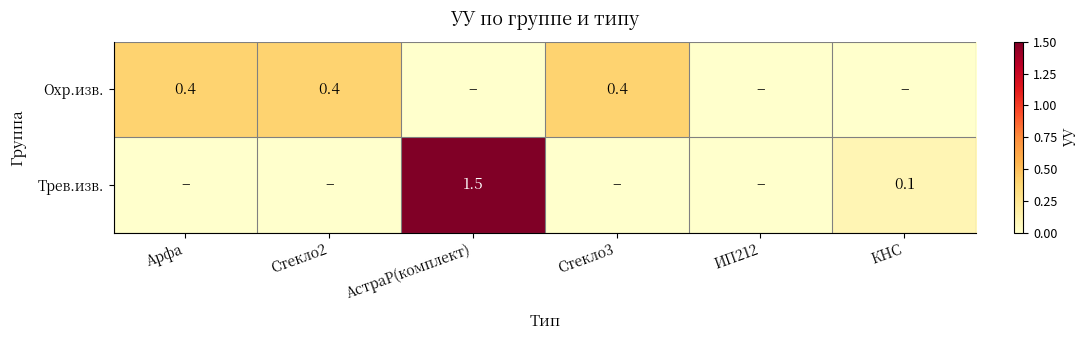

Is it true that Охр.изв. equals 0.4 at Стекло2?

True